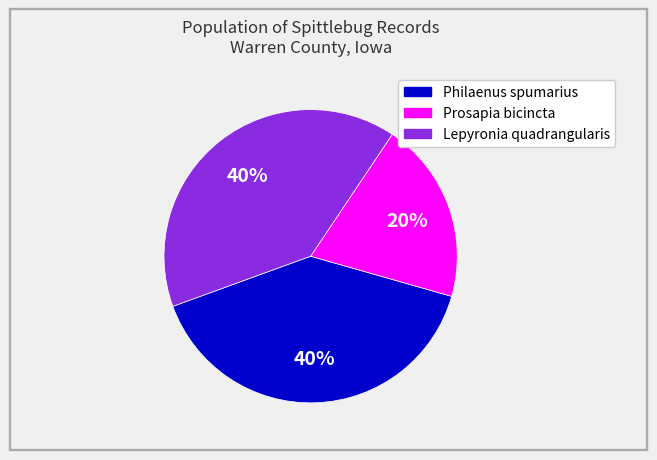

Is there a majority slice in this chart?

No